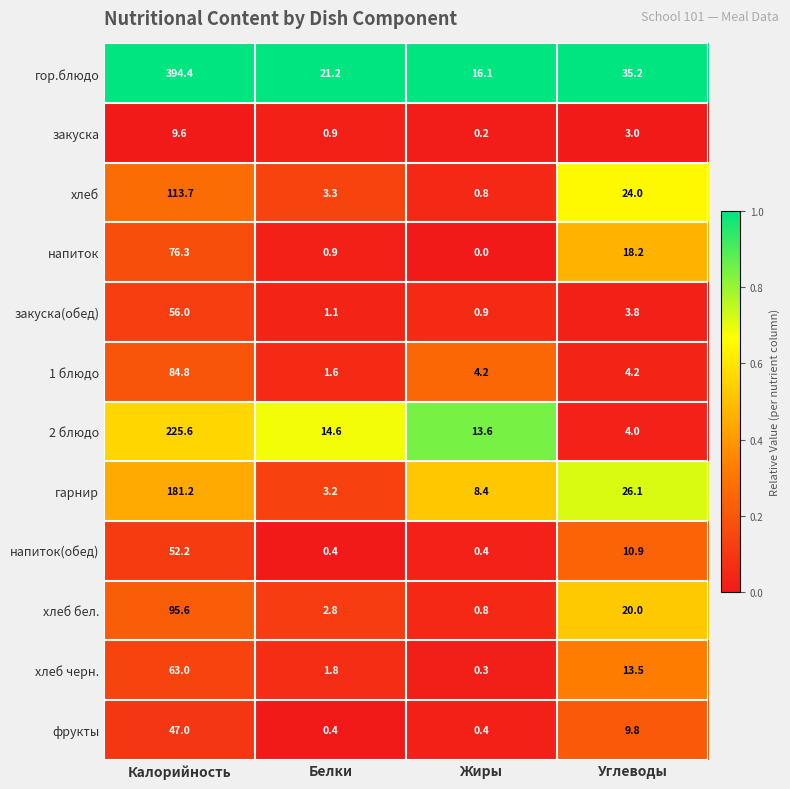

Which series has the largest range (max minus min)?

гор.блюдо